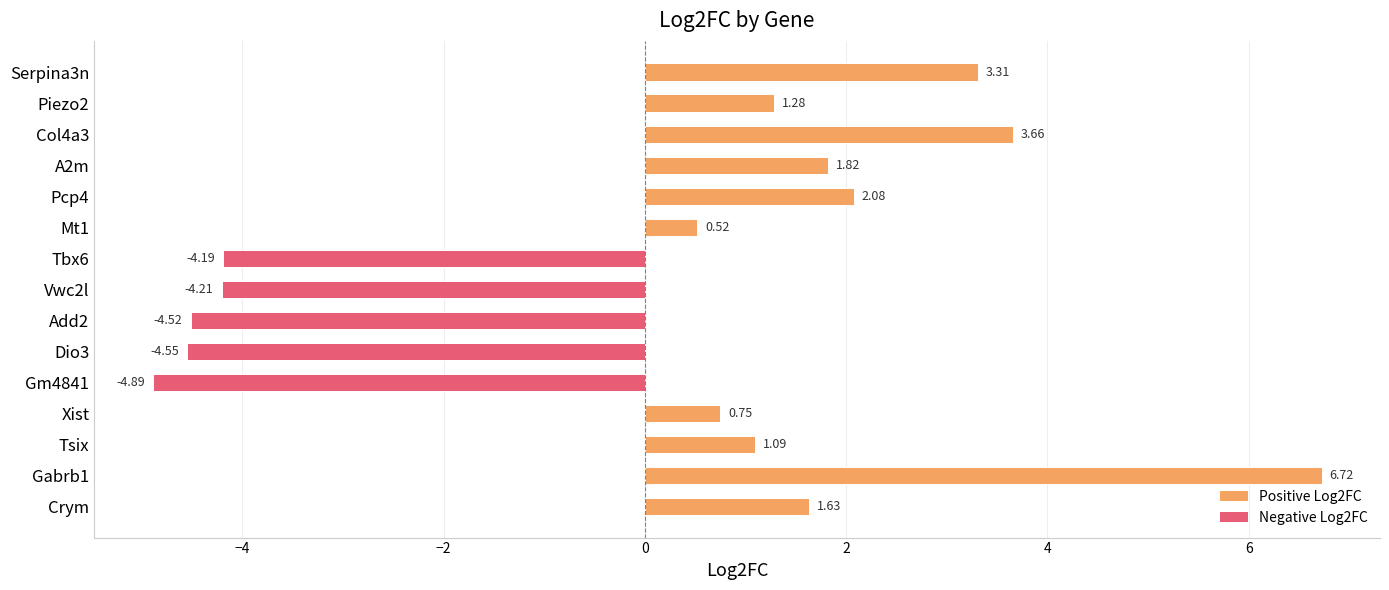

Rank the categories by value from highest to lowest.

Gabrb1, Col4a3, Serpina3n, Pcp4, A2m, Crym, Piezo2, Tsix, Xist, Mt1, Tbx6, Vwc2l, Add2, Dio3, Gm4841